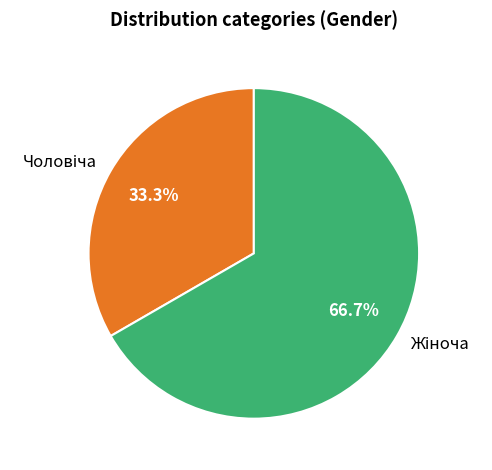

Is there a majority slice in this chart?

Yes